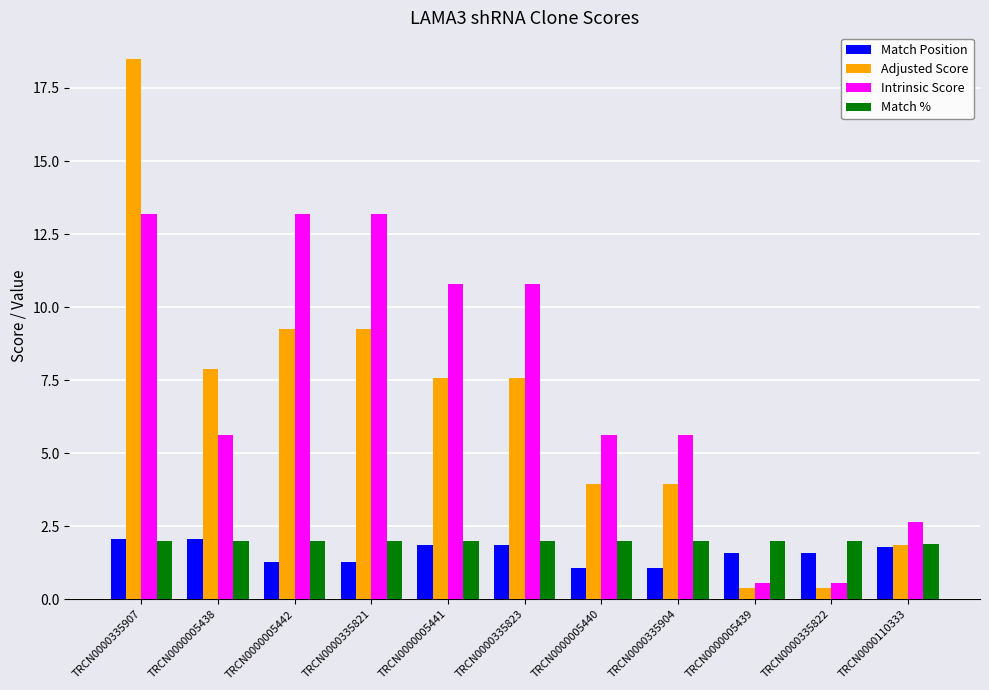

What is the value of the Intrinsic Score bar at the 6th from the left?

10.8